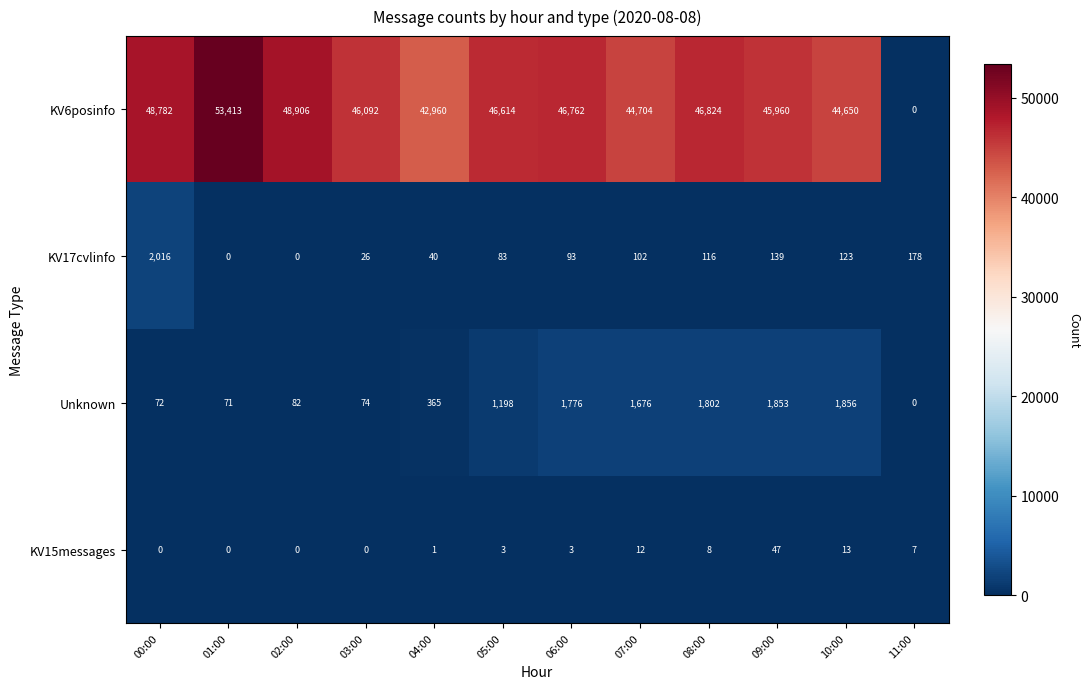

The Unknown series shows 82 at 02:00. True or false?

True